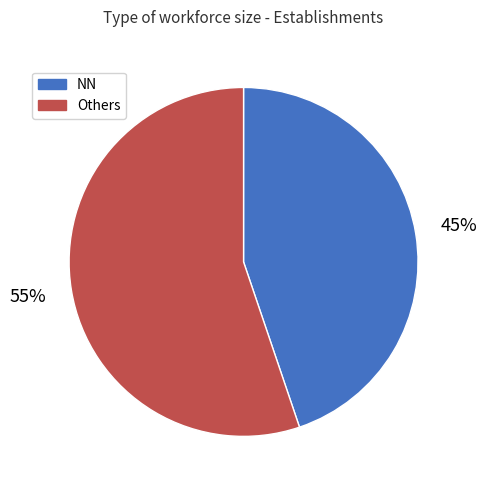

Count the number of slices in the pie.

2